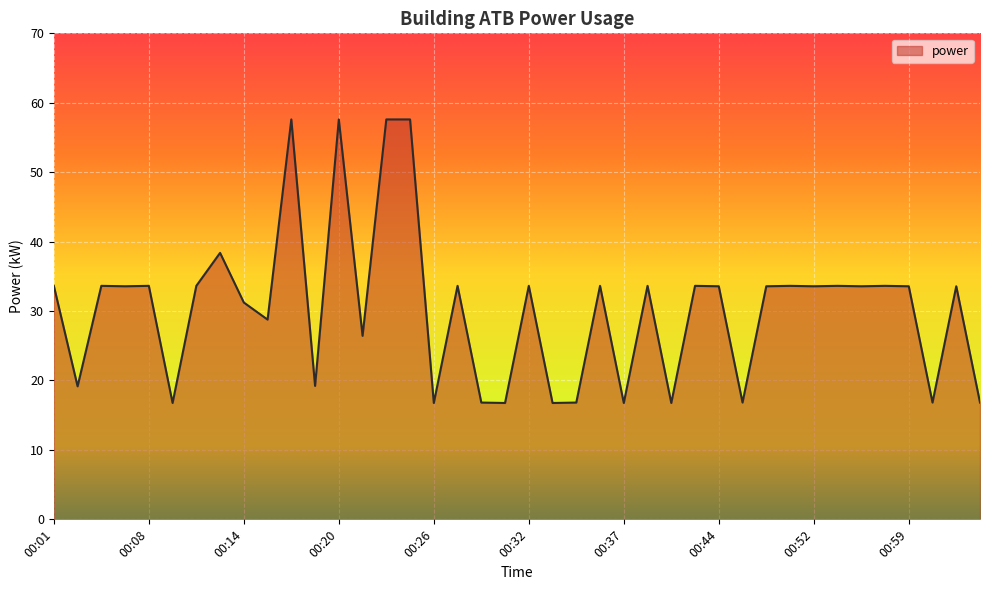

What is the smallest value displayed?

16.8